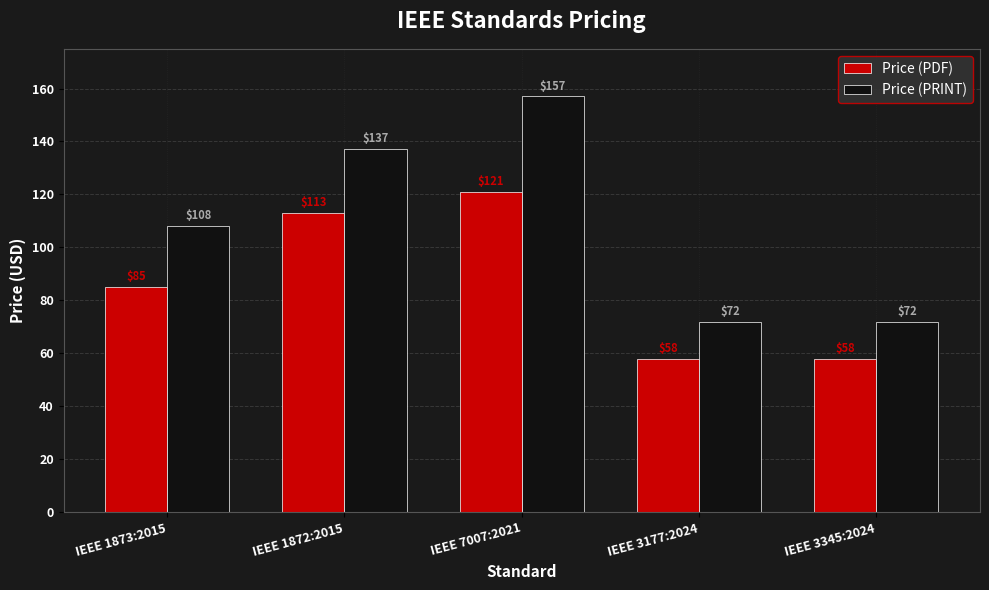

What is the sum of the Price (PDF) values at IEEE 1872:2015 and IEEE 3345:2024?

171